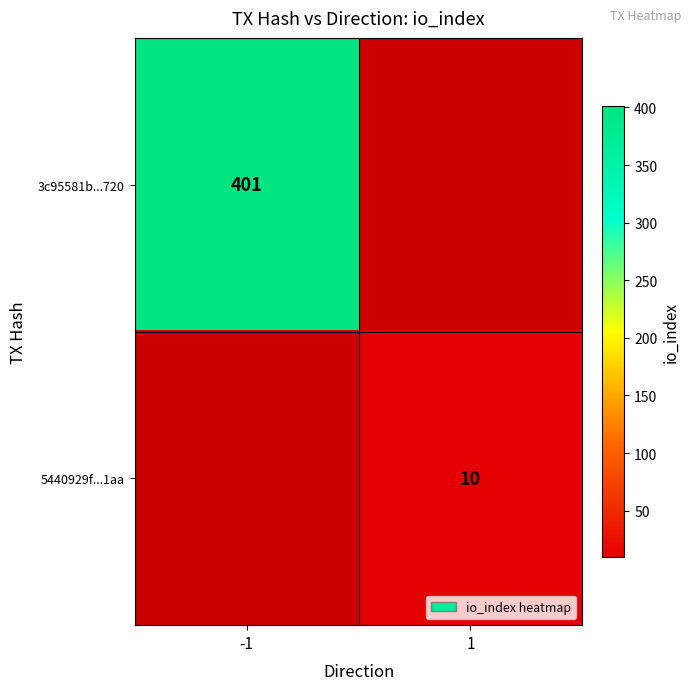

Is it true that 5440929f...1aa equals 10 at 1?

True